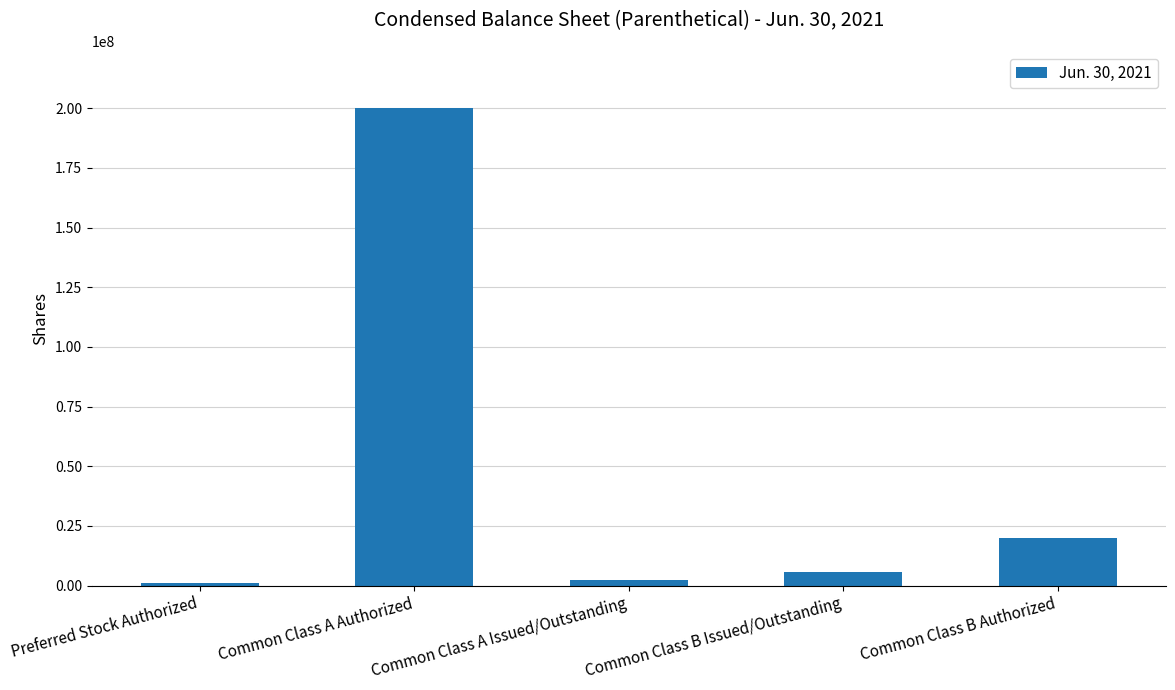

True or false: the data shows 20000000 at Common Class B Authorized.

True